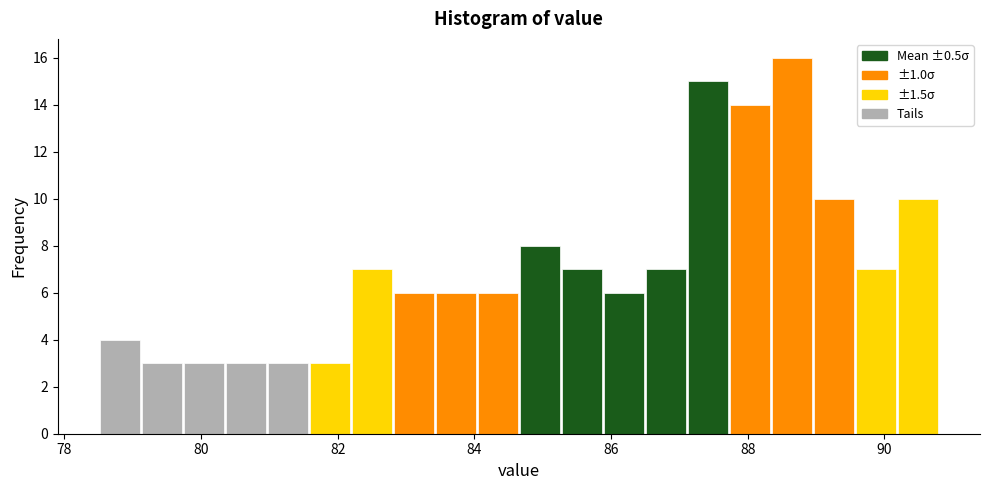

Around what value on the x-axis is the tallest bar? Give the approximate position of its centre, as read against the axis.

88.6